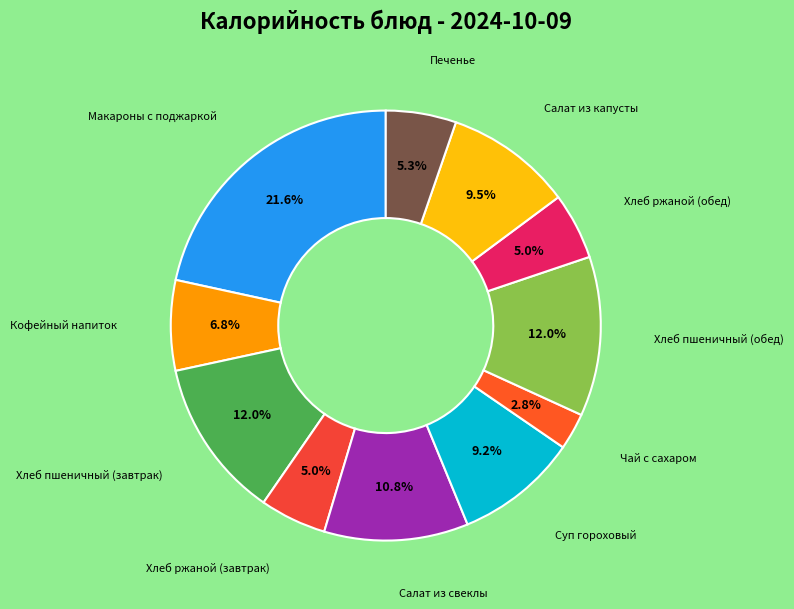

Which has a higher value, Кофейный напиток or Хлеб пшеничный (обед)?

Хлеб пшеничный (обед)